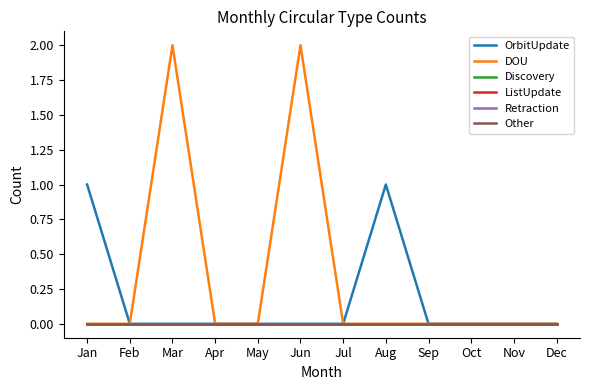

Is this an area chart (filled region under the line)?

No